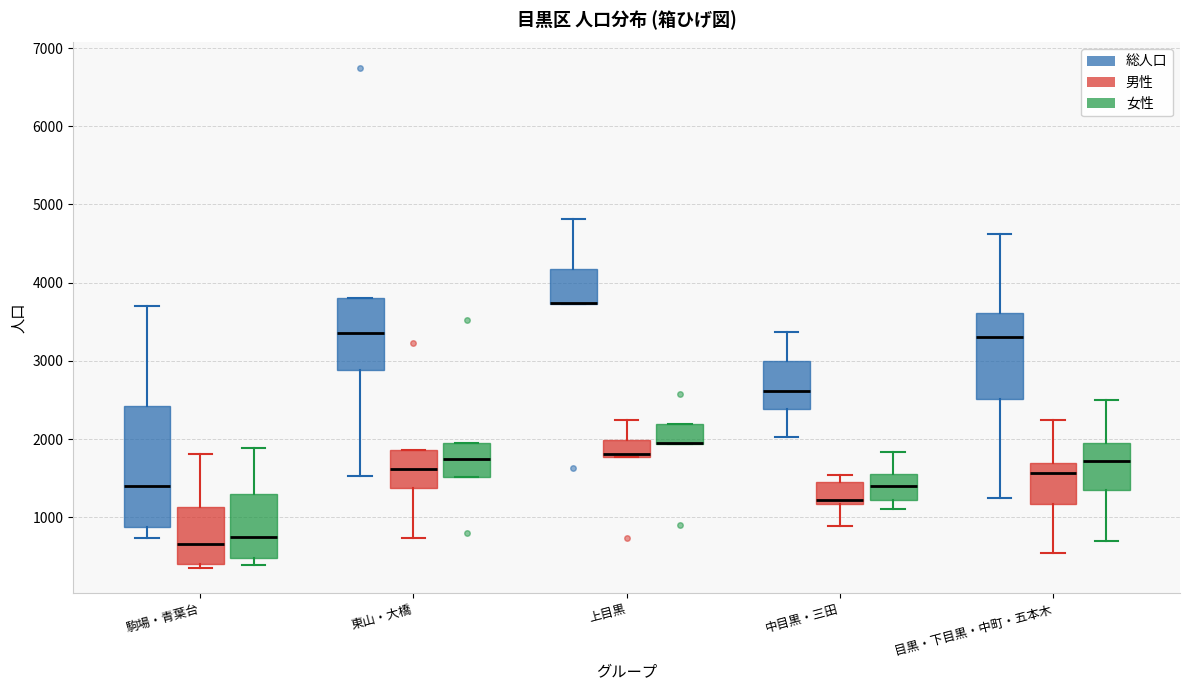

Which box is the tallest, from its lower edge to its upper edge?

駒場・青葉台 (総人口)